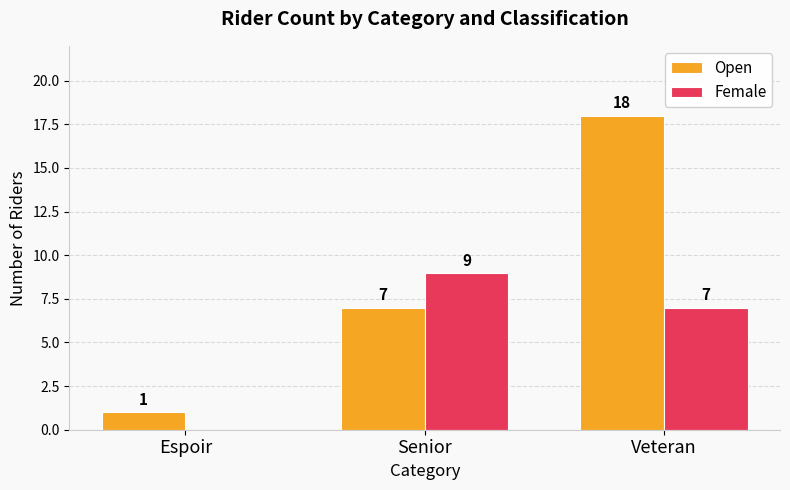

At which label is Open closest to 9?

Senior